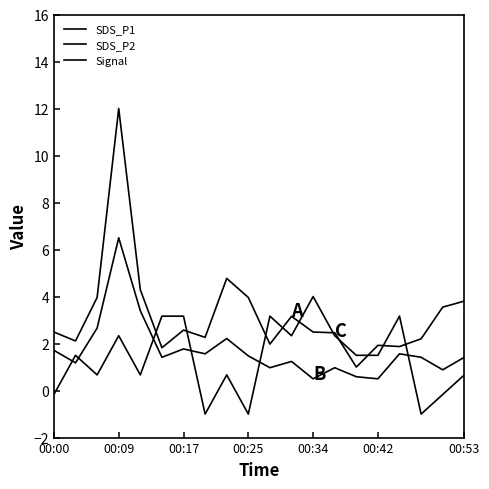

Does the chart display data point markers on the line(s)?

No